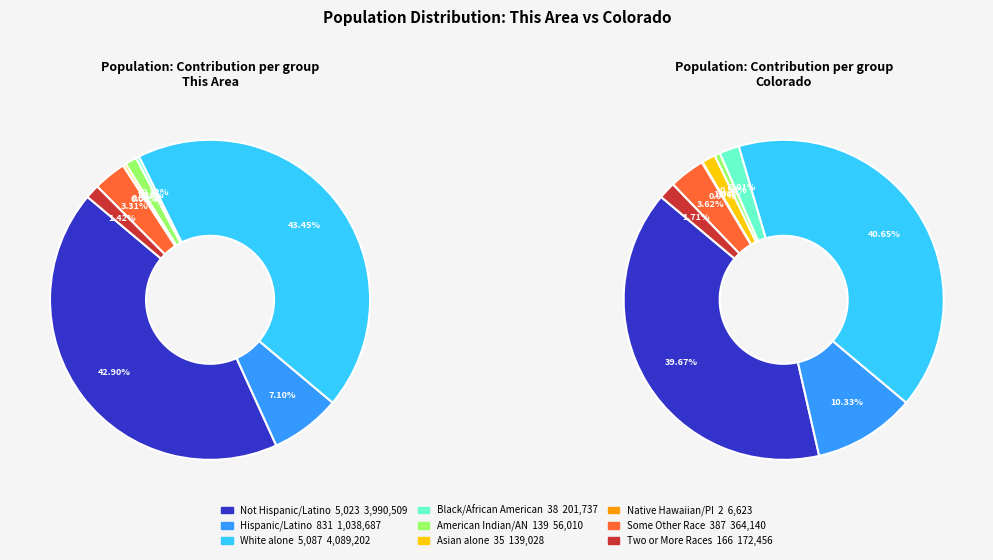

The Native Hawaiian and Other Pacific slice represents 15% of the pie. True or false?

False